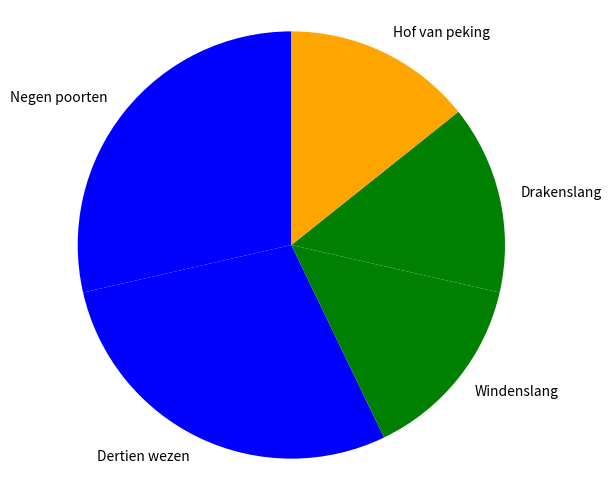

Count the number of slices in the pie.

5